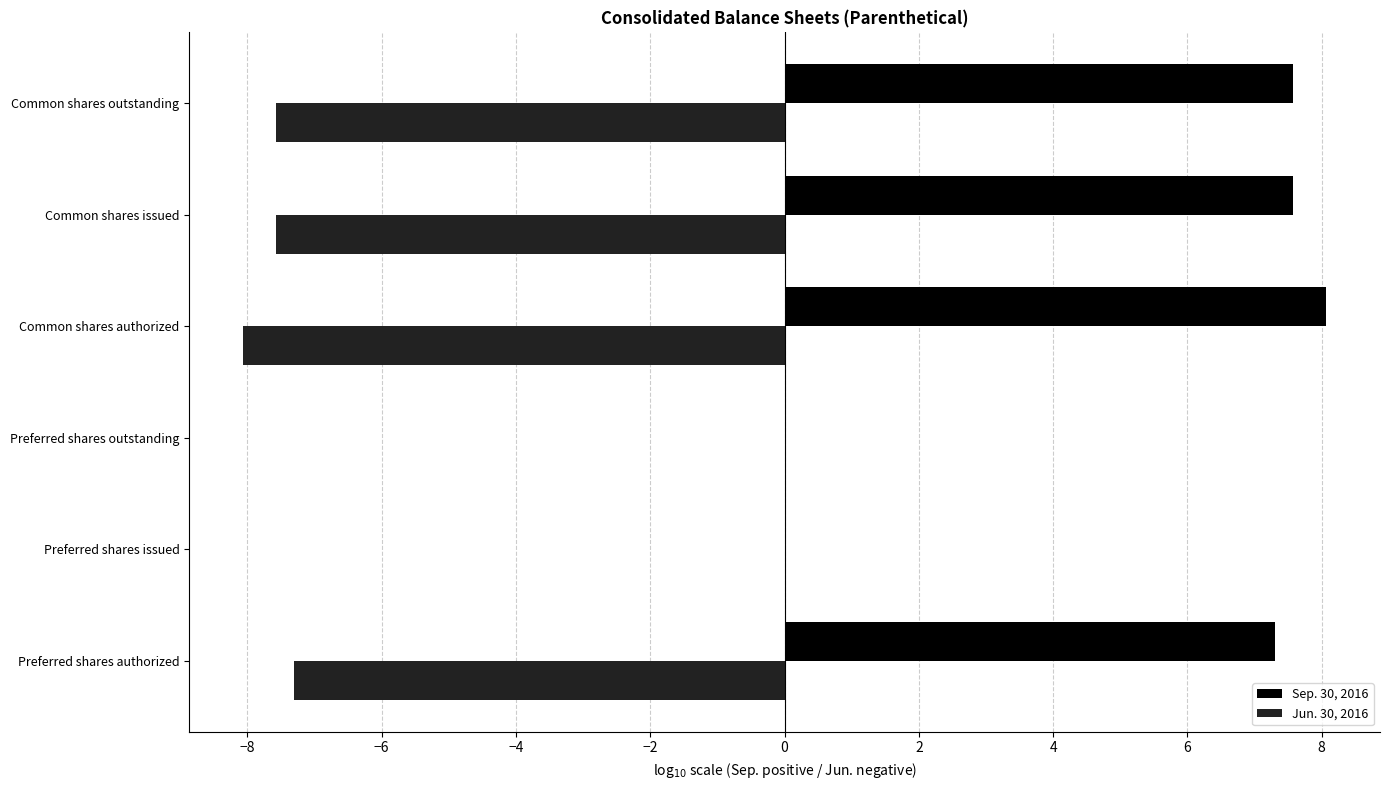

How many data points does each series have?

6